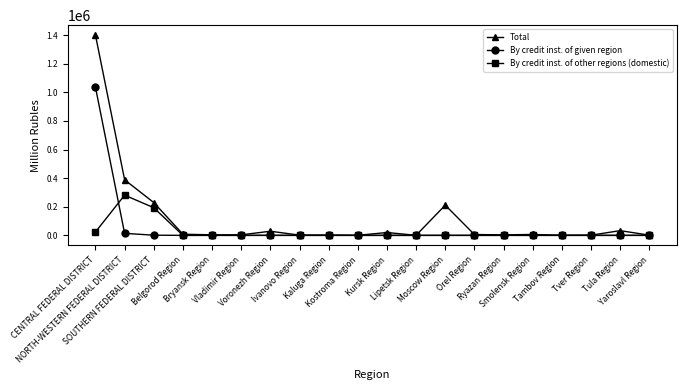

Which series has the widest spread of values?

Total